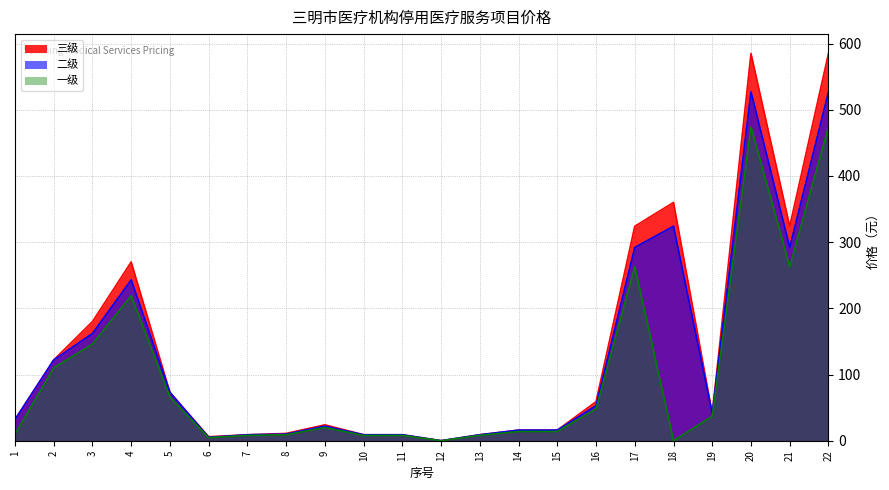

What is the sum of all 二级 values?

2793.1